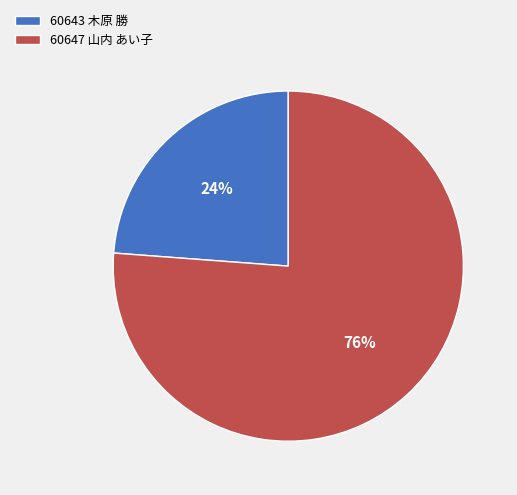

Rank the categories by value from highest to lowest.

60647 山内 あい子, 60643 木原 勝